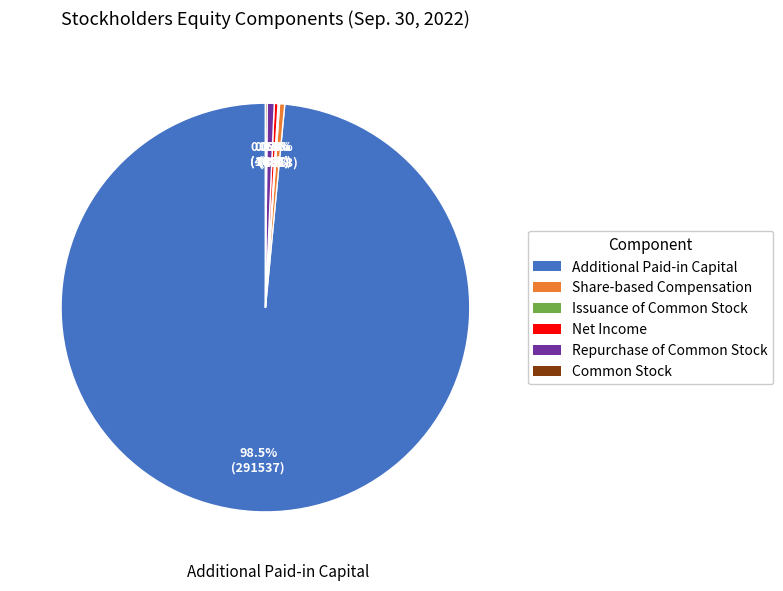

What is the total percentage of Additional Paid-in Capital and Share-based Compensation?

98.9%